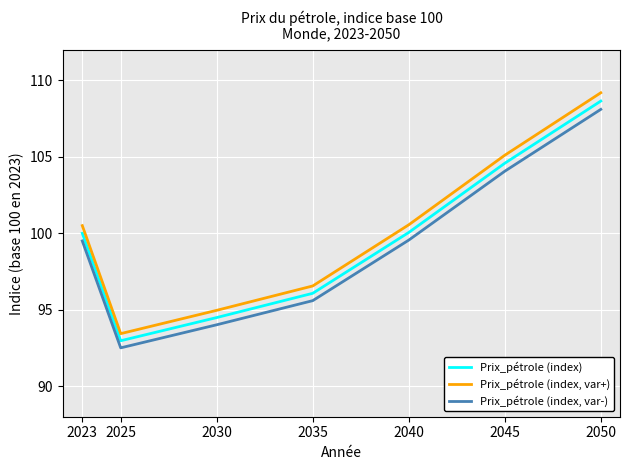

Which series has the widest spread of values?

Prix_pétrole (index, var+)